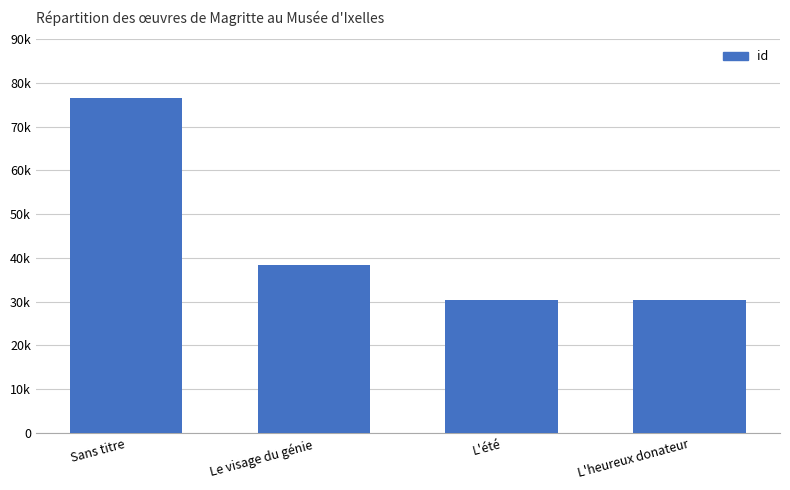

What is the value of the 2nd bar from the left?

38417